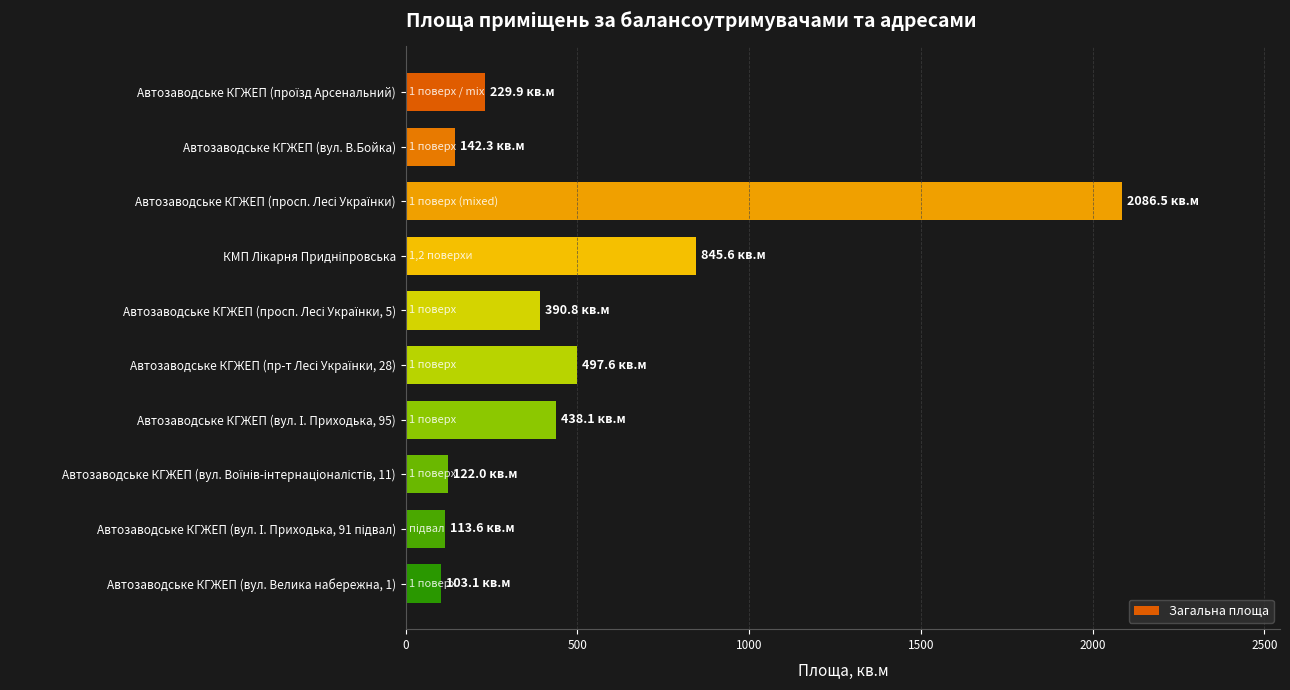

Count the number of values greater than 390.

5